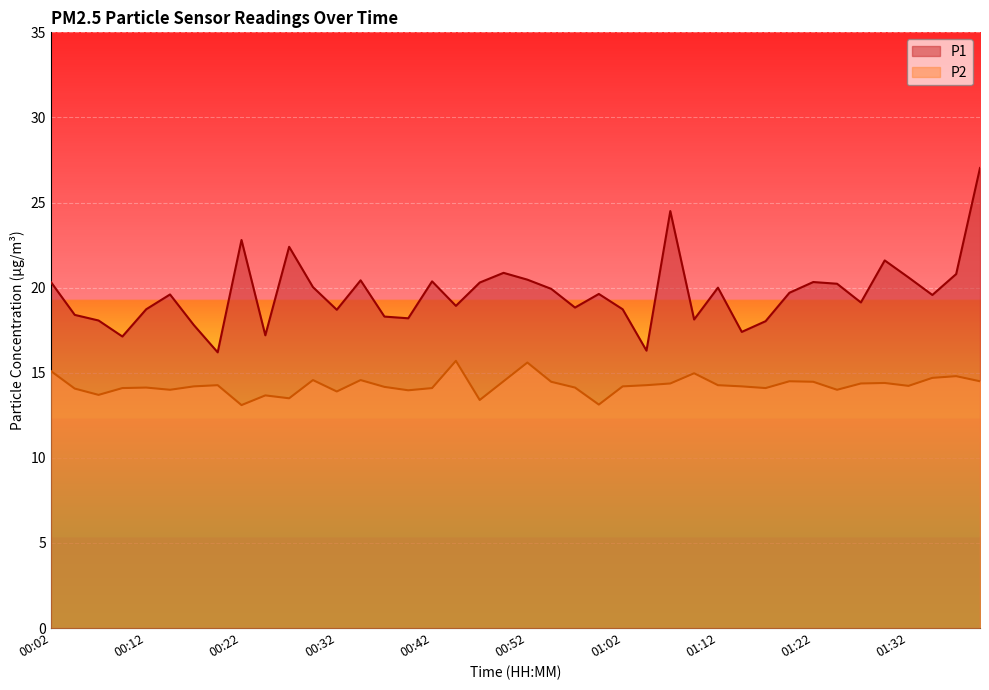

Rank the series at 00:54 from highest to lowest value.

P1, P2